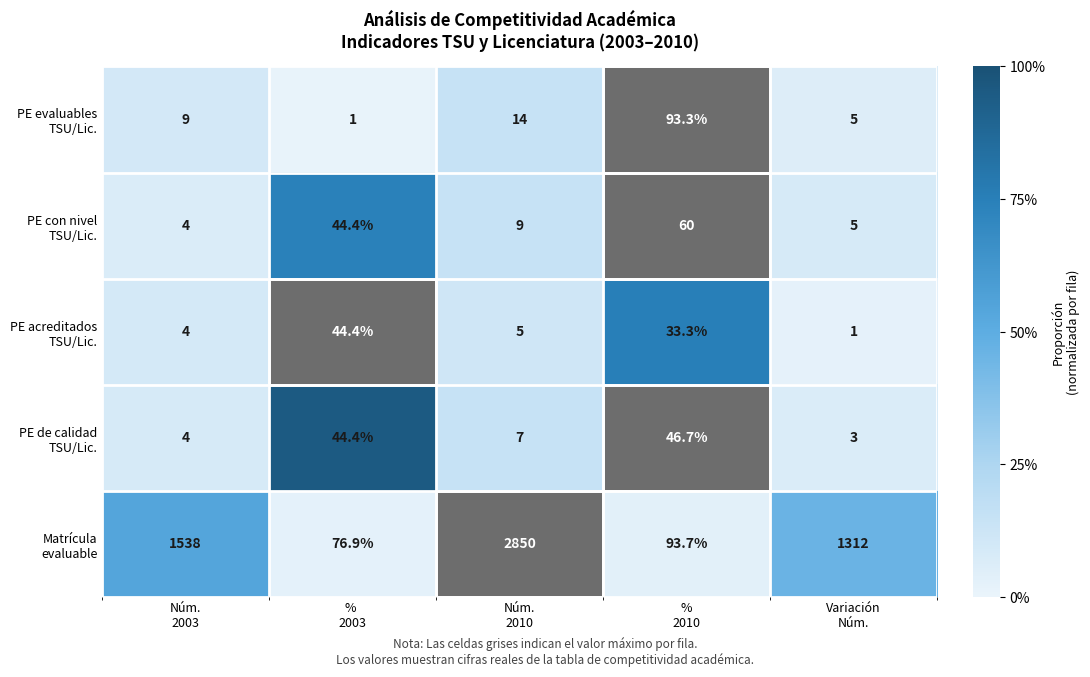

At how many categories does at least one series exceed 106?

3